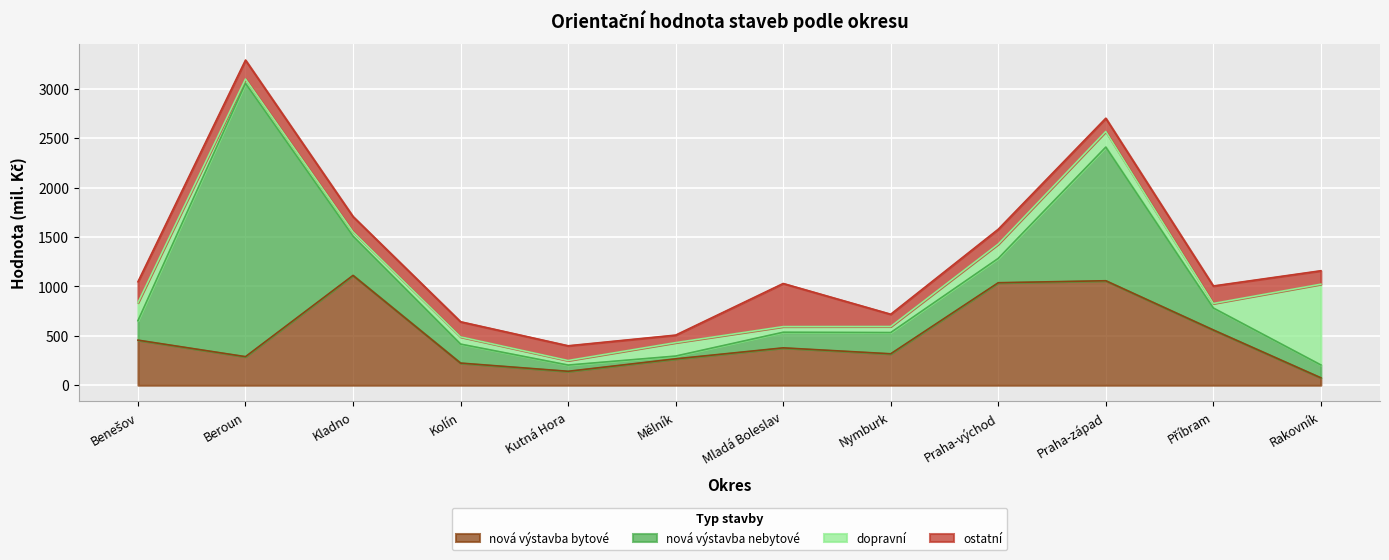

Is it true that nová výstavba nebytové equals 28 at Mělník?

True